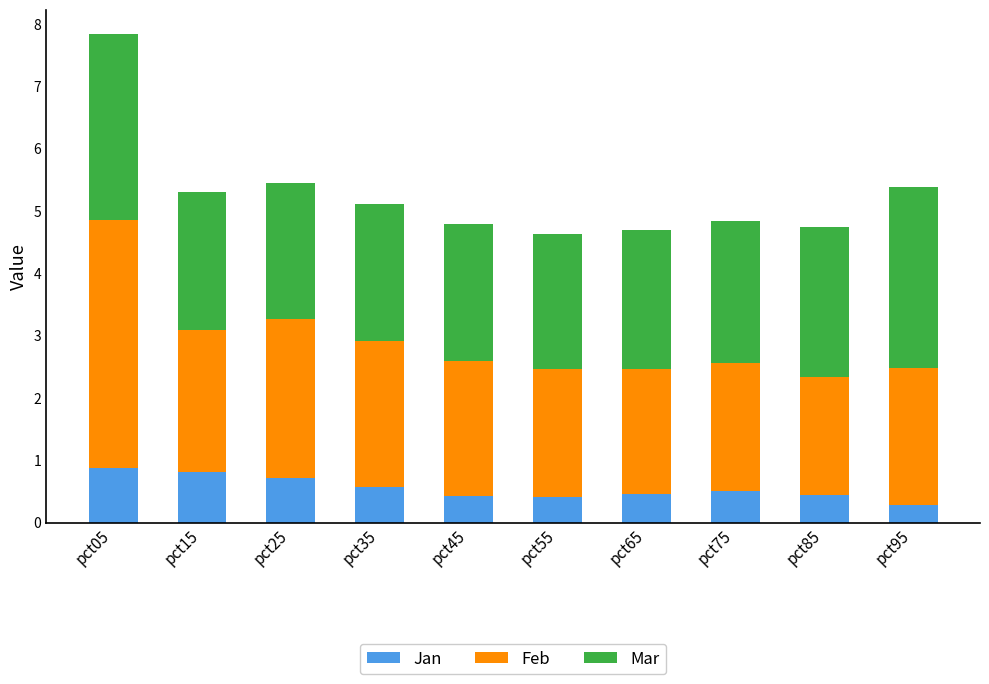

How many data points does each series have?

10